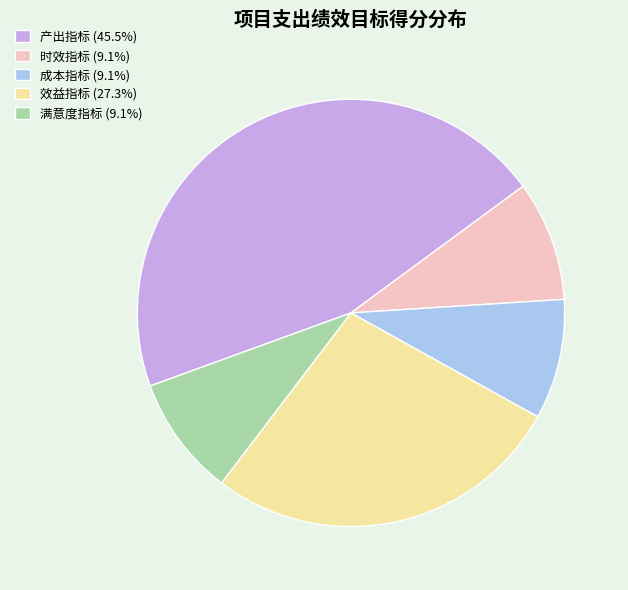

Do 效益指标 (27.3%) and 满意度指标 (9.1%) together represent more than half of the pie?

No